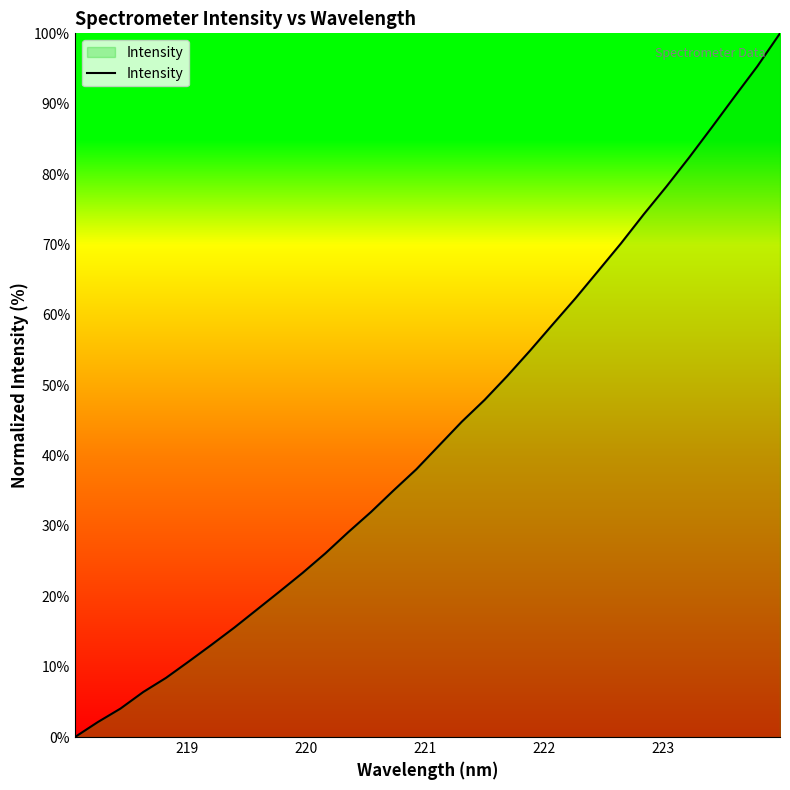

What is the greatest value displayed?

100.0